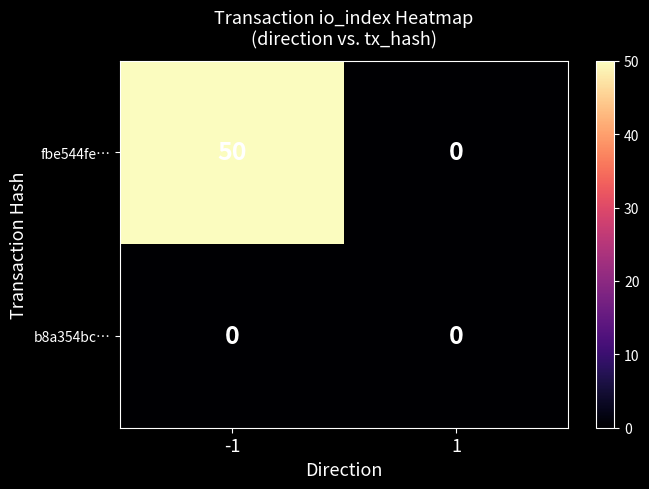

Reading left to right, what are all the values shown in this chart?

fbe544fe…: 50	0
b8a354bc…: 0	0